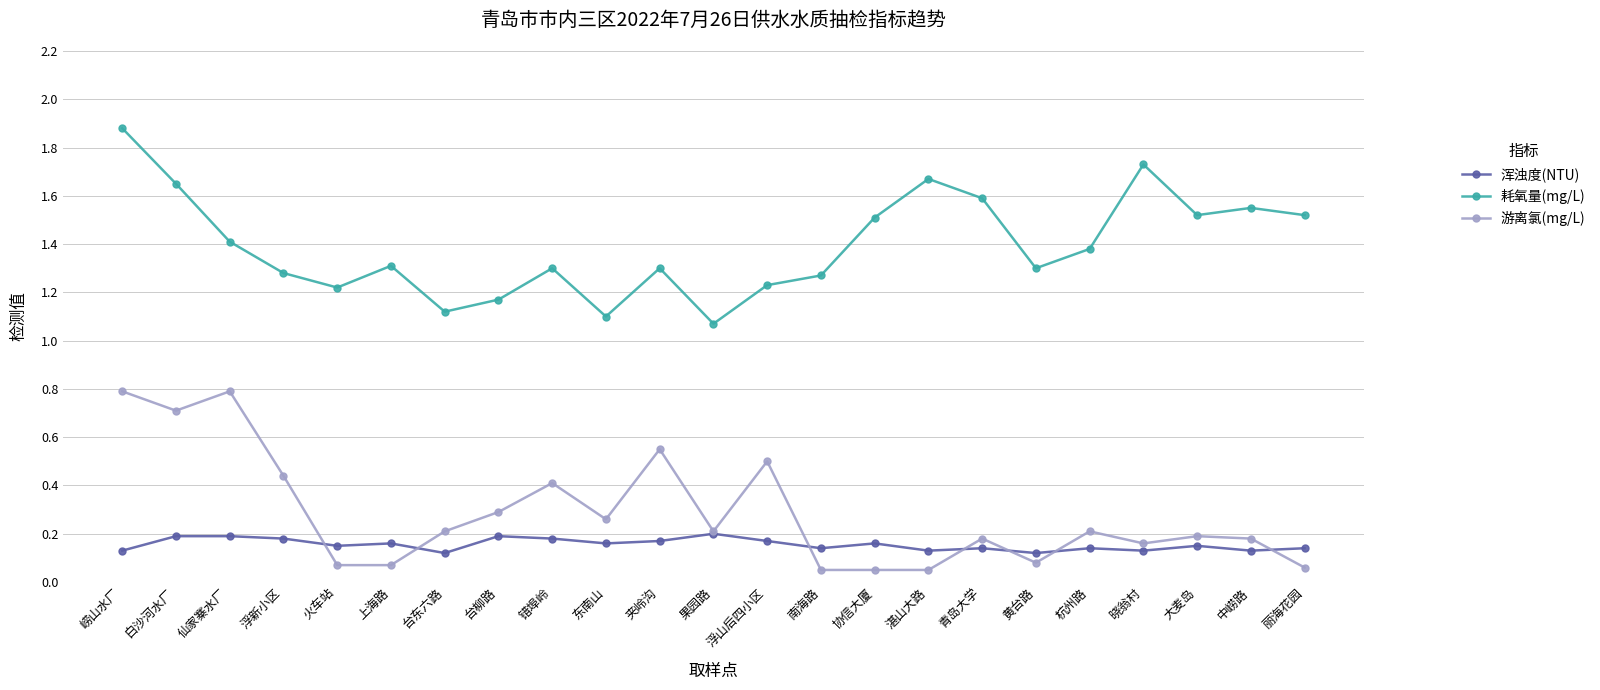

At which category does the chart reach its peak across all series?

崂山水厂